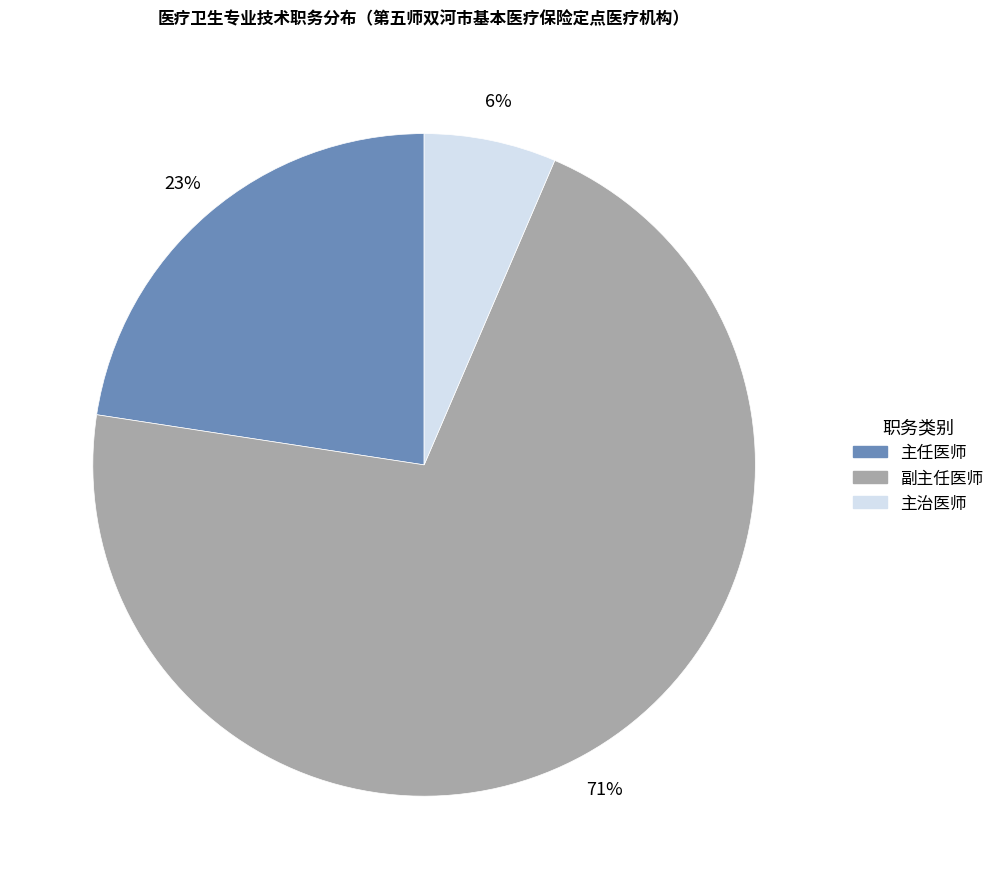

To the nearest percent, what is the average slice percentage?

33%